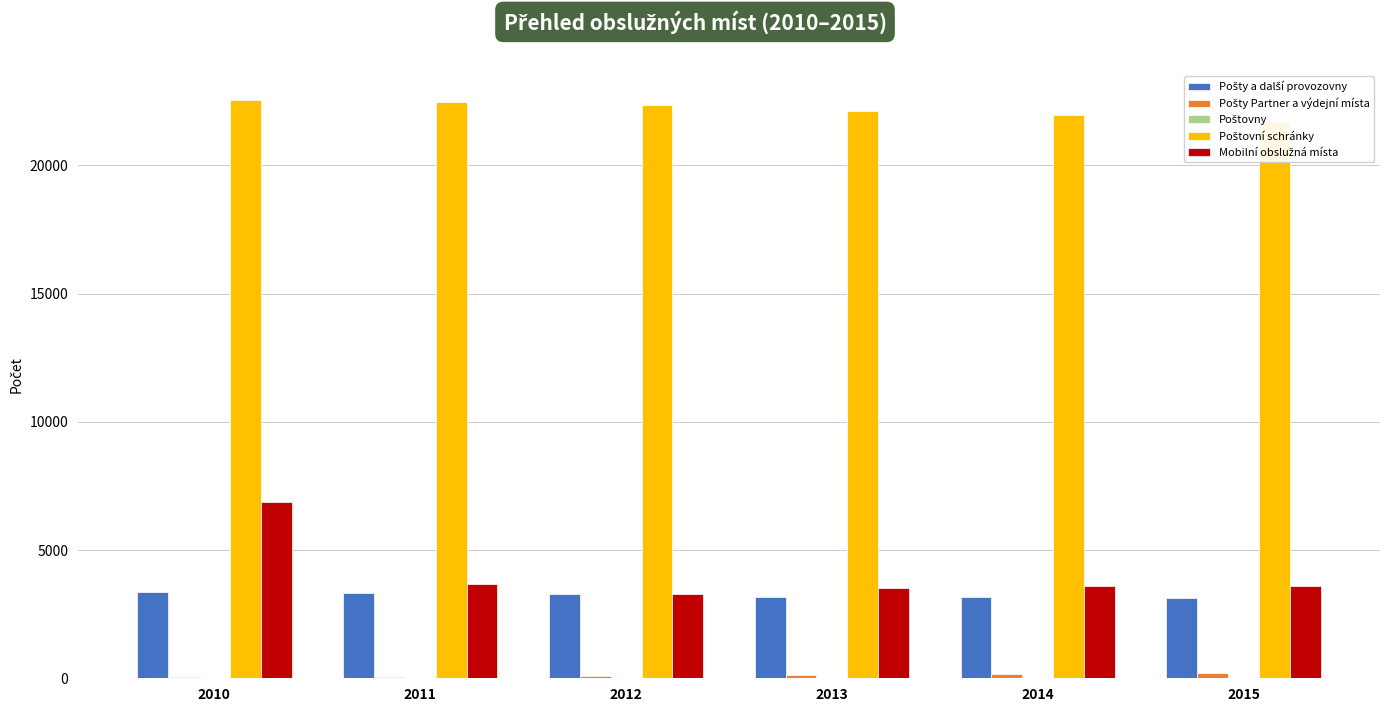

Reading left to right, what are all the values shown in this chart?

Pošty a další provozovny: 2010=3371	2011=3338	2012=3306	2013=3188	2014=3162	2015=3124
Pošty Partner a výdejní místa: 2010=39	2011=56	2012=83	2013=126	2014=154	2015=190
Poštovny: 2010=15	2011=14	2012=14	2013=14	2014=14	2015=14
Poštovní schránky: 2010=22560	2011=22474	2012=22349	2013=22106	2014=21971	2015=21698
Mobilní obslužná místa: 2010=6887	2011=3696	2012=3275	2013=3511	2014=3600	2015=3609